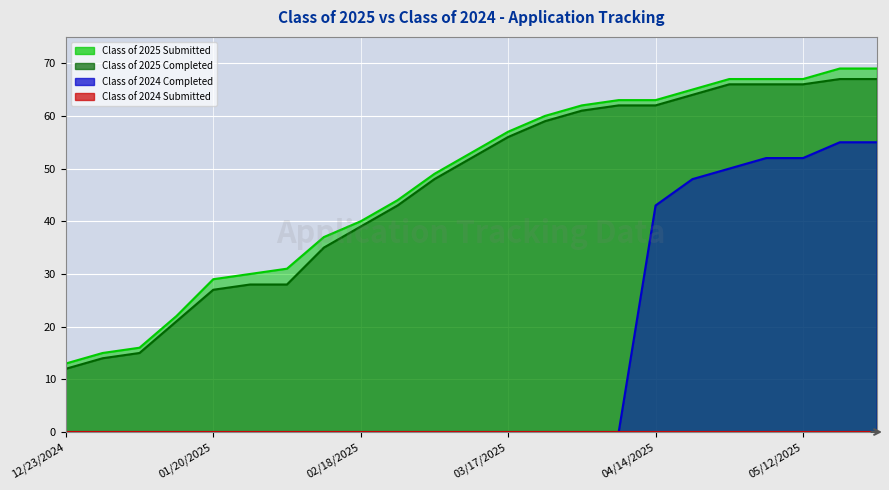

Where does the Class of 2025 Submitted series first go above 53?

03/17/2025